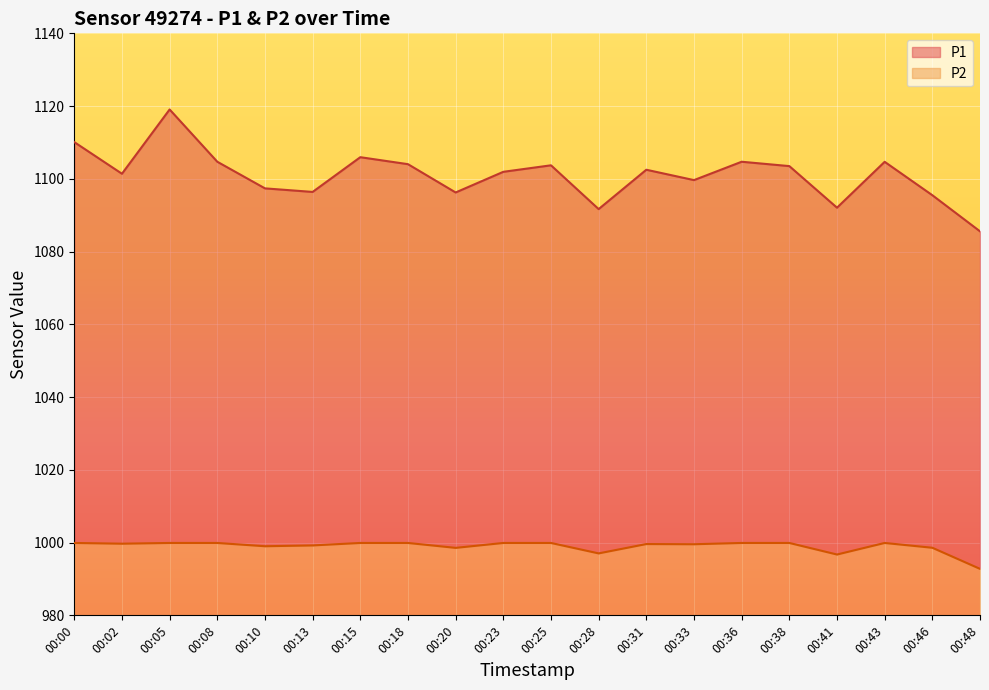

True or false: P2 and P1 cross at least once.

False